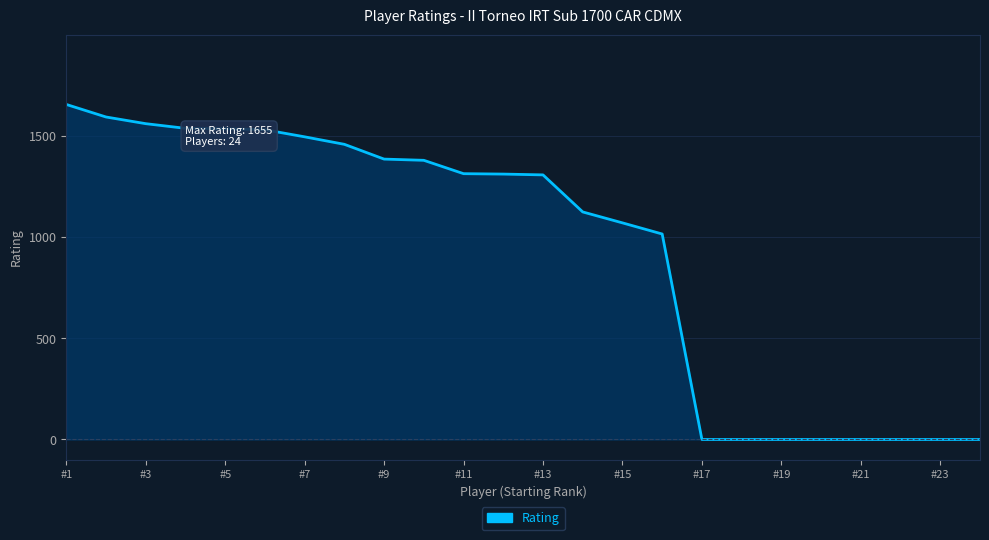

How many categories are shown in the chart?

24